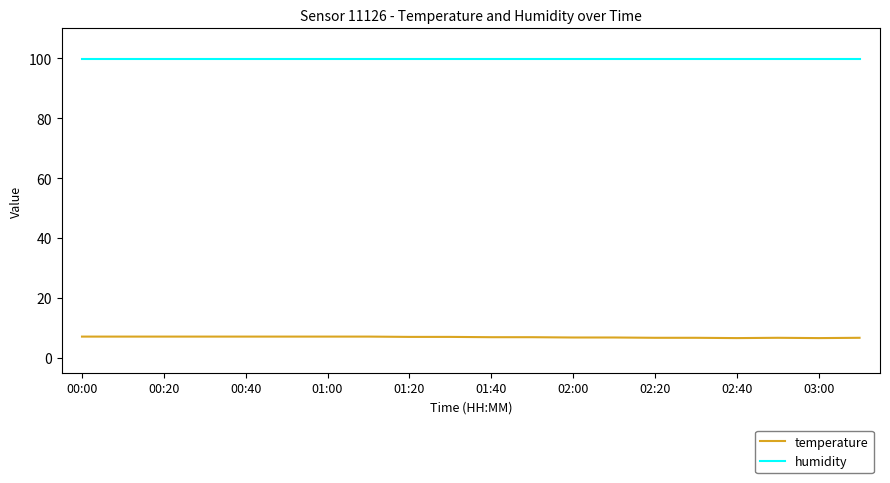

What is the lowest value of the humidity series?

99.9